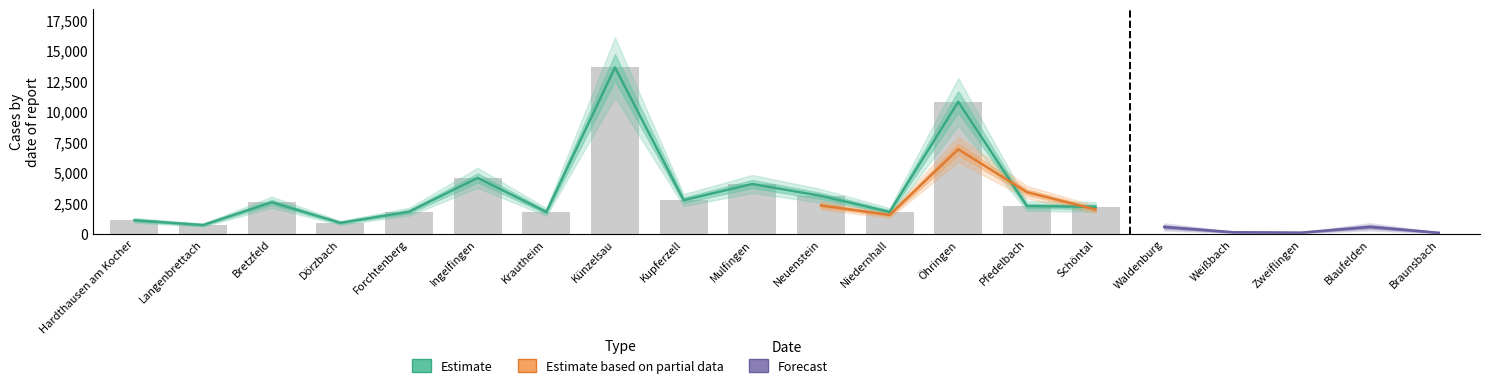

Between Krautheim and Pfedelbach, which is larger?

Pfedelbach